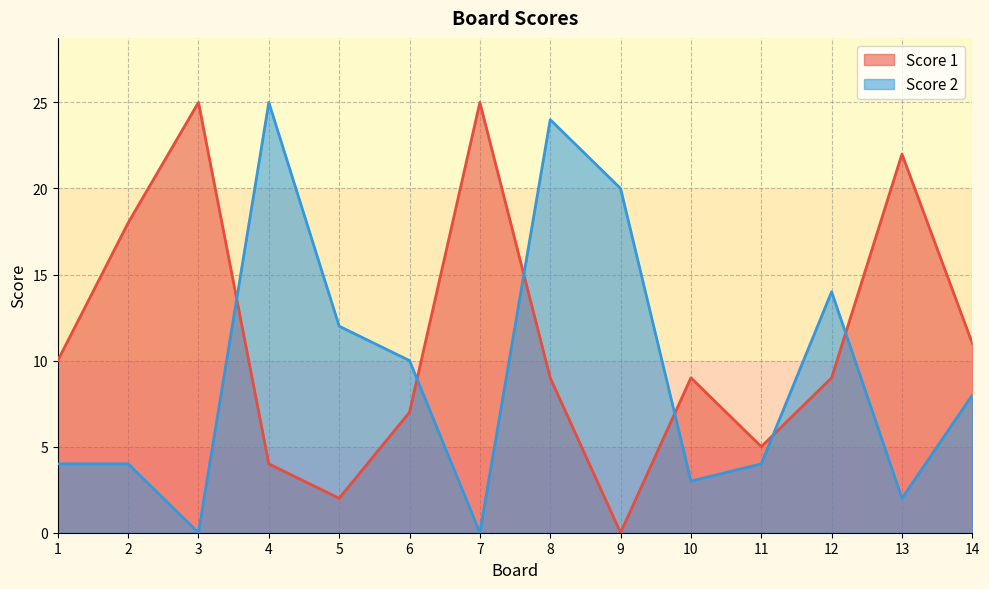

At 13, list the series in order from largest to smallest.

Score 1, Score 2